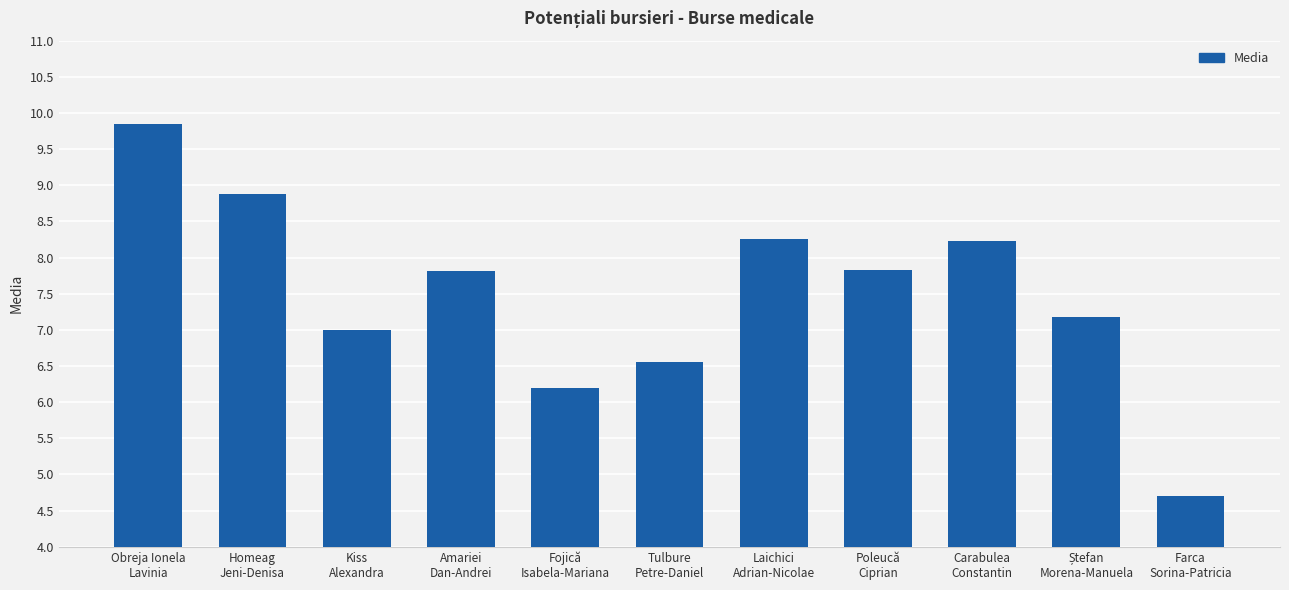

What is the value of the 3rd bar from the left?

7.0